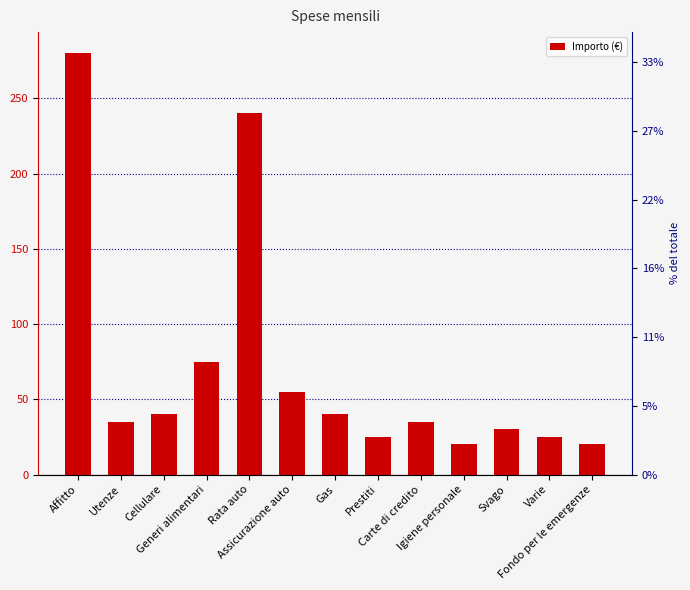

Are the bars grouped side by side (vs. stacked)?

No